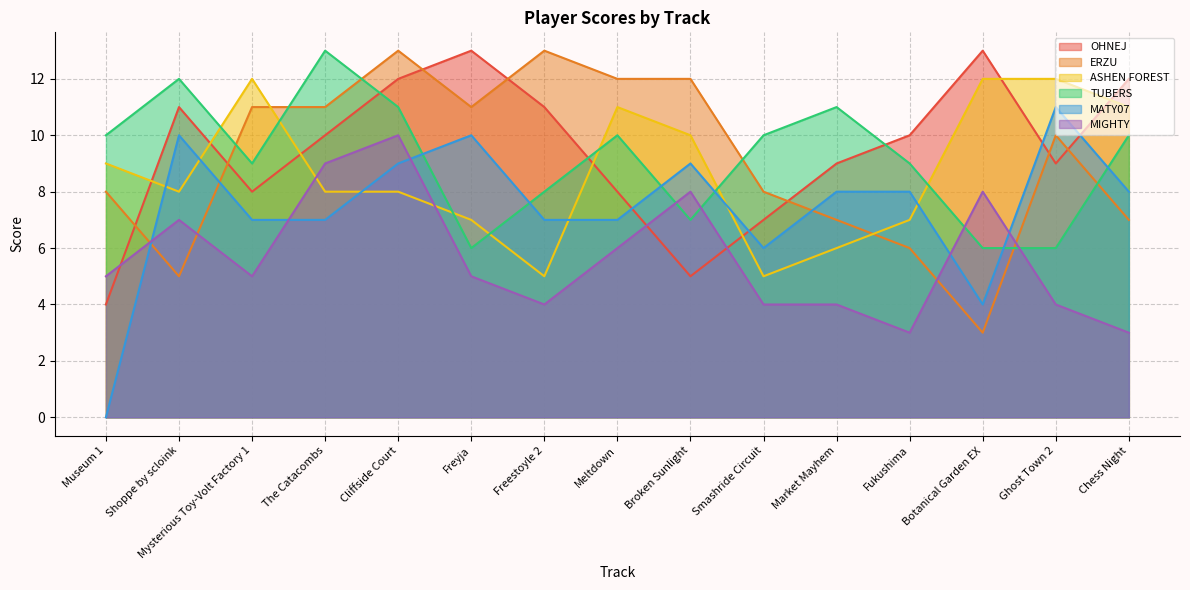

The value of ERZU at Market Mayhem is 5. True or false?

False